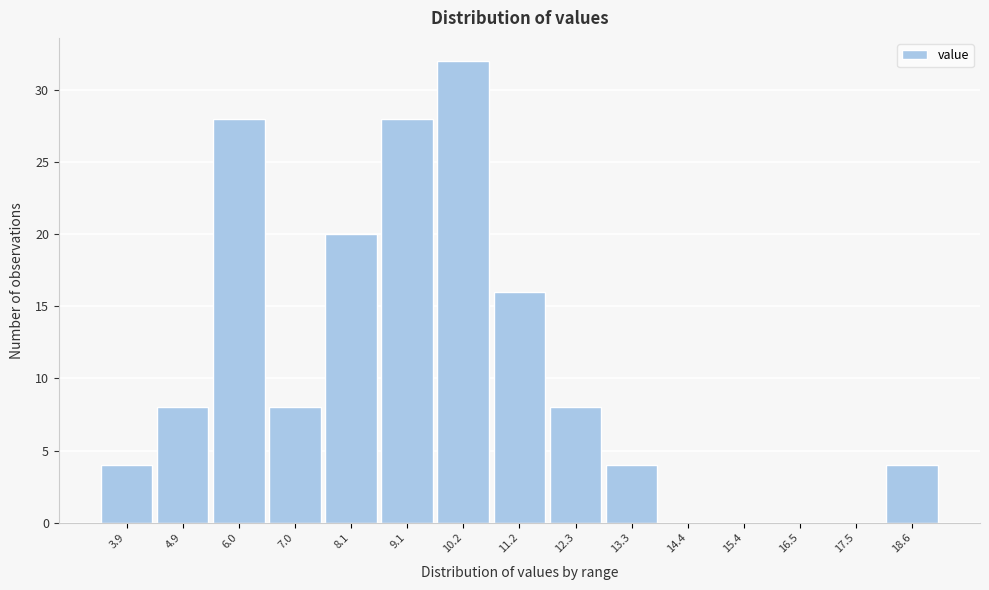

Reading left to right, list all the values displayed in this chart.

3.9=4	4.9=8	6.0=28	7.0=8	8.1=20	9.1=28	10.2=32	11.2=16	12.3=8	13.3=4	14.4=0	15.4=0	16.5=0	17.5=0	18.6=4